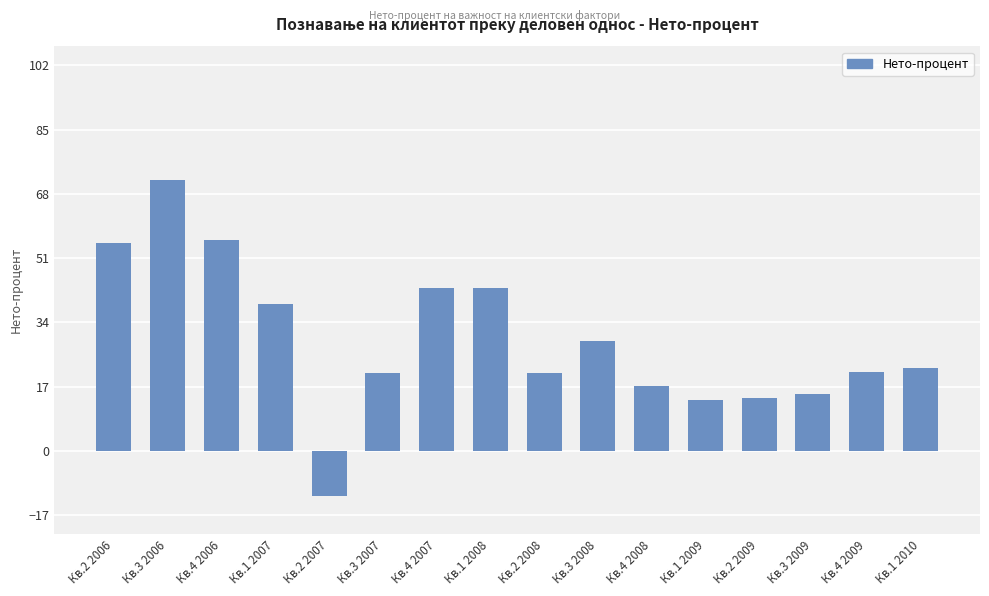

What is the value of the 4th bar from the left?

39.0